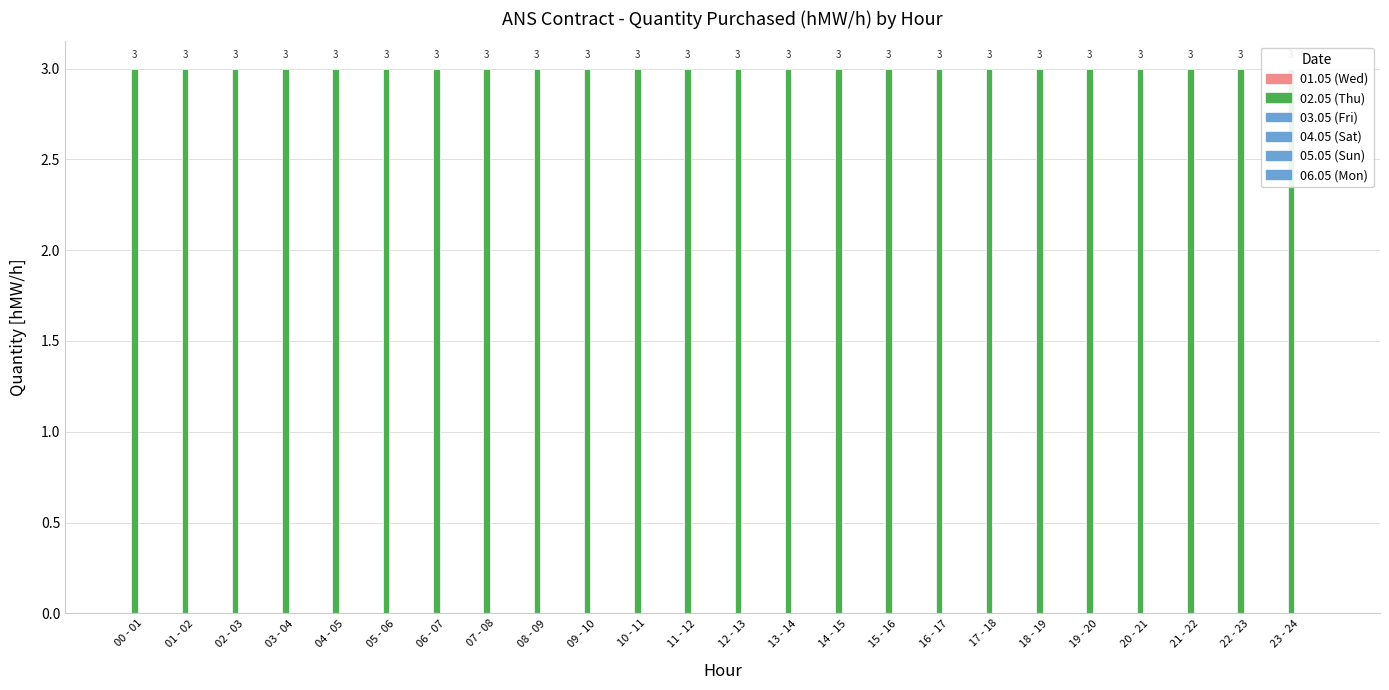

At which label is 03.05 (Fri) closest to 0?

00 - 01